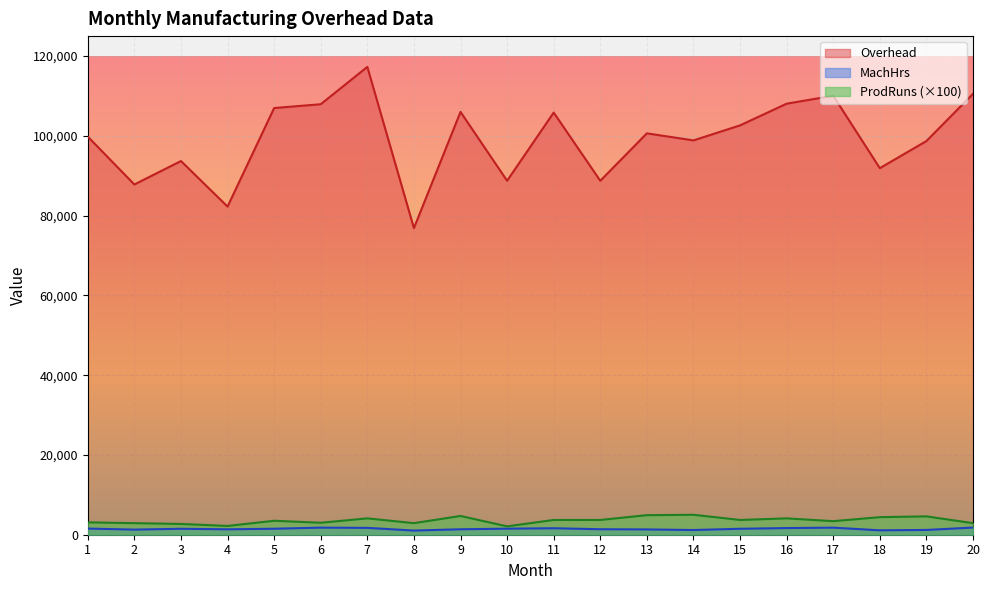

Reading left to right, extract all data points from this chart.

MachHrs: 1=1539	2=1284	3=1490	4=1355	5=1500	6=1777	7=1716	8=1045	9=1364	10=1516	11=1623	12=1376	13=1327	14=1178	15=1491	16=1667	17=1769	18=1104	19=1196	20=1794
Overhead: 1=99798	2=87804	3=93681	4=82262	5=106968	6=107925	7=117287	8=76868	9=106001	10=88738	11=105830	12=88730	13=100624	14=98857	15=102622	16=108059	17=110054	18=91892	19=98693	20=110530
ProdRuns: 1=3100	2=2900	3=2700	4=2200	5=3500	6=3000	7=4100	8=2900	9=4700	10=2100	11=3700	12=3700	13=4900	14=5000	15=3700	16=4100	17=3400	18=4400	19=4600	20=2900